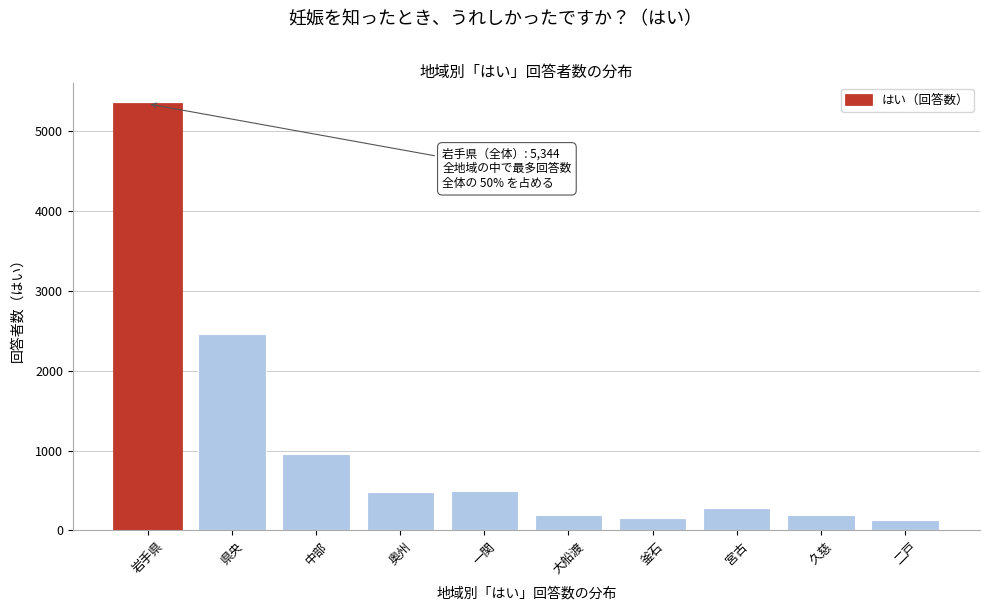

What is the label of the 7th bar from the right?

奥州